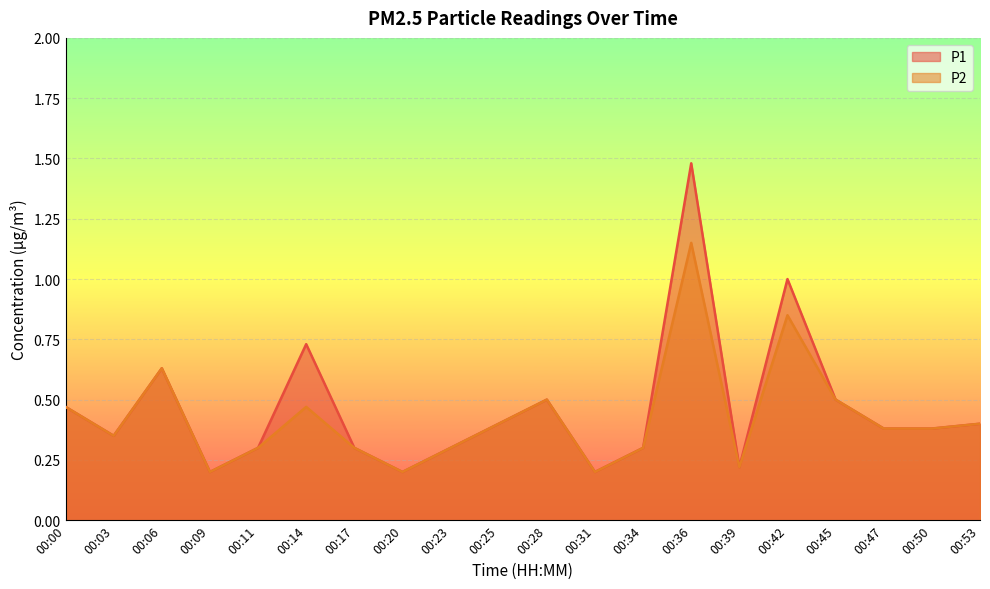

What is the average value of the P2 series?

0.4